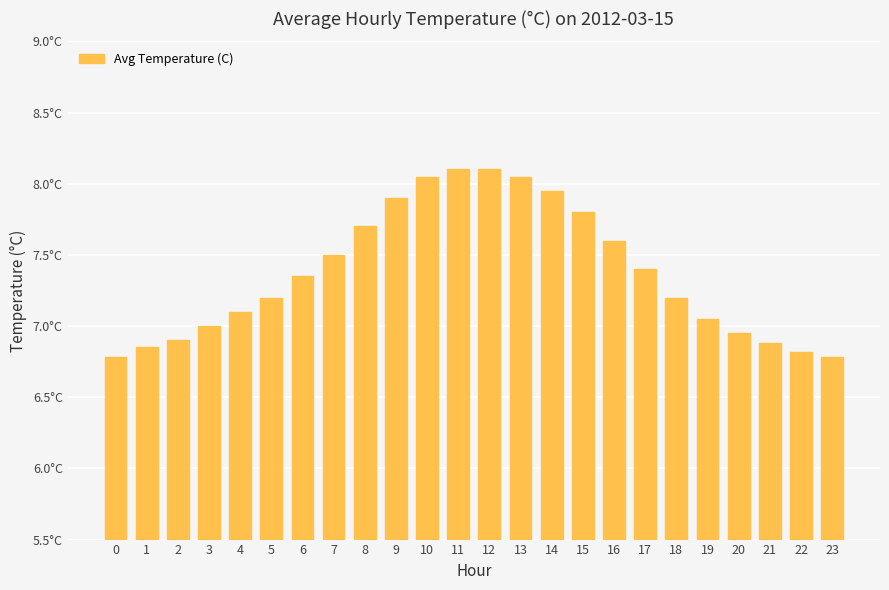

True or false: the data shows 6.8 at 1.

True